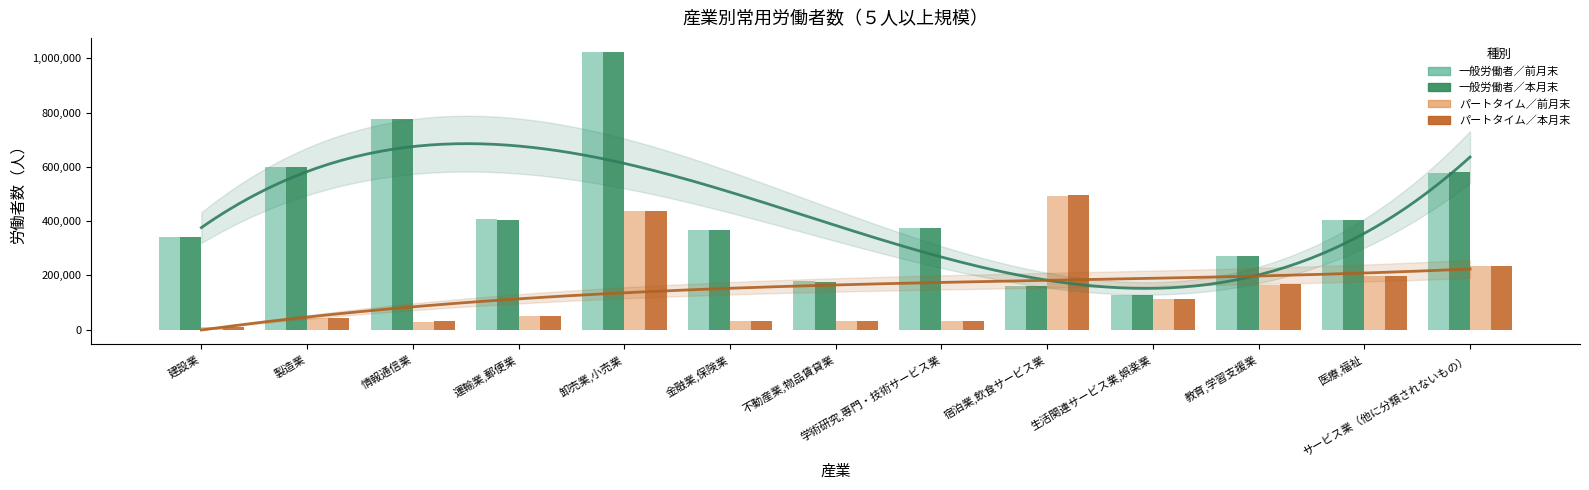

What is the maximum value for 一般労働者／本月末労働者数(人)_5人以上?

1022846